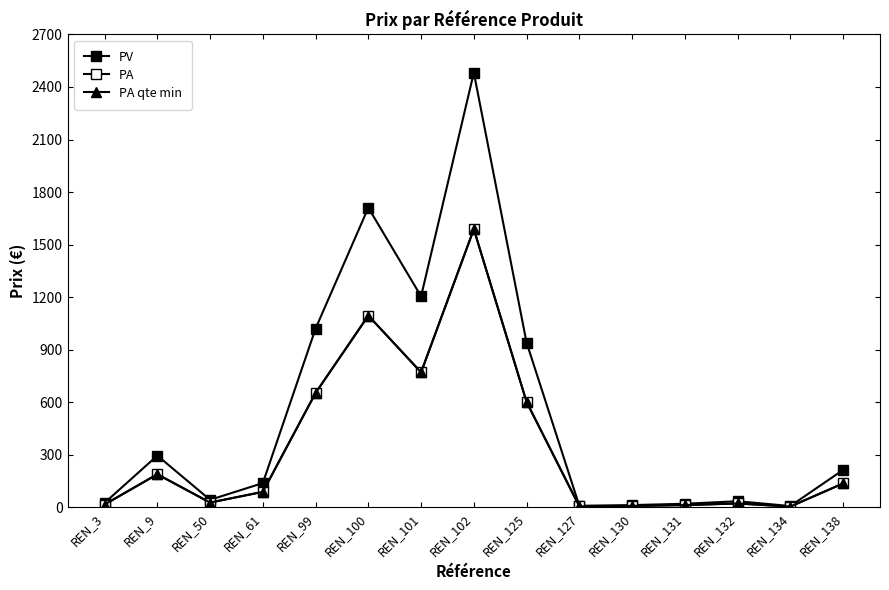

Does the chart have visible grid lines?

No